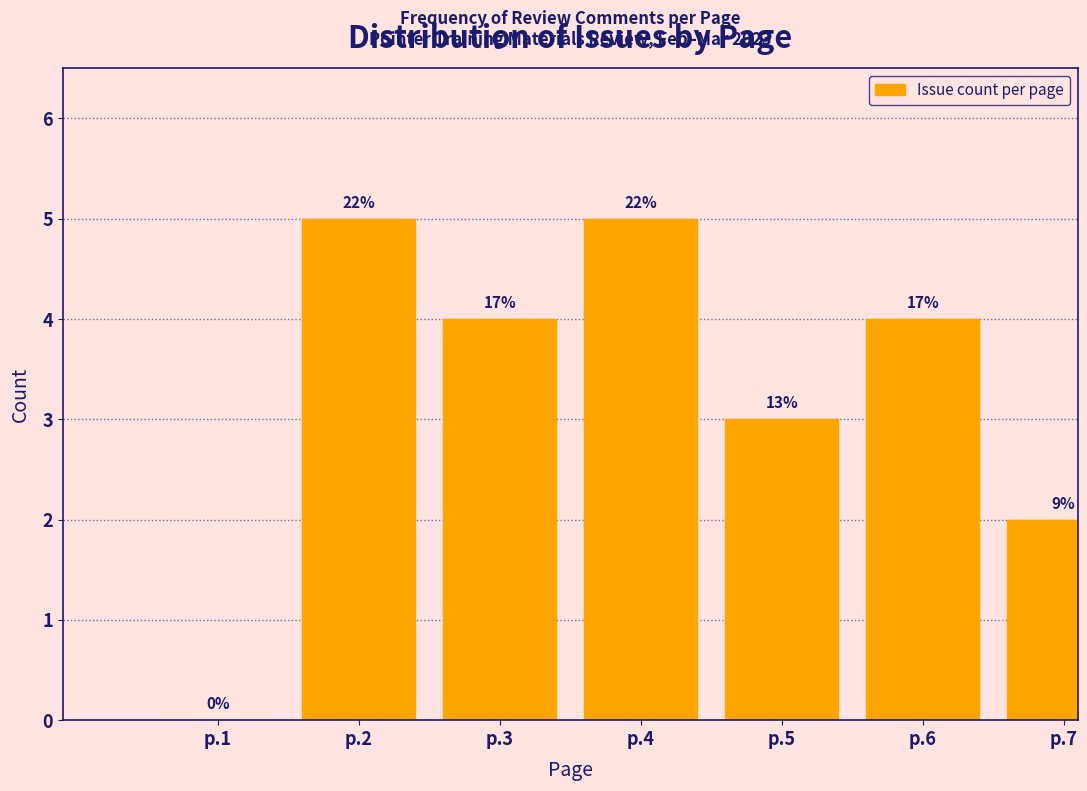

Are the bars horizontal?

No